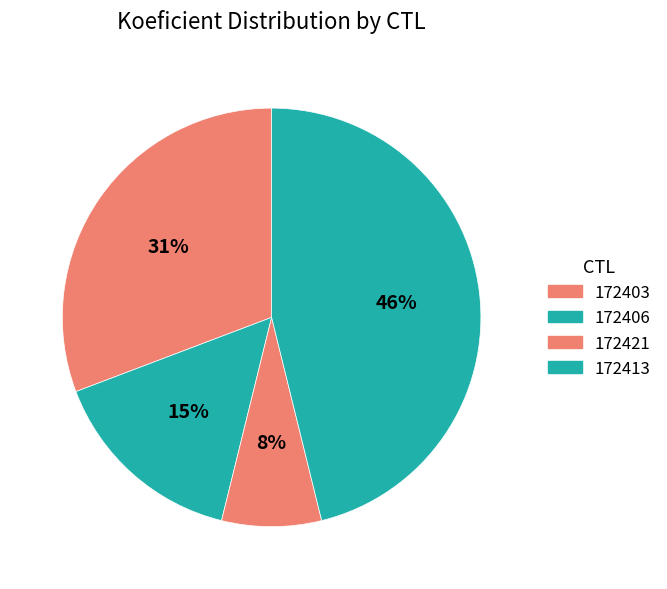

To the nearest percent, what portion does 172403 represent?

31%